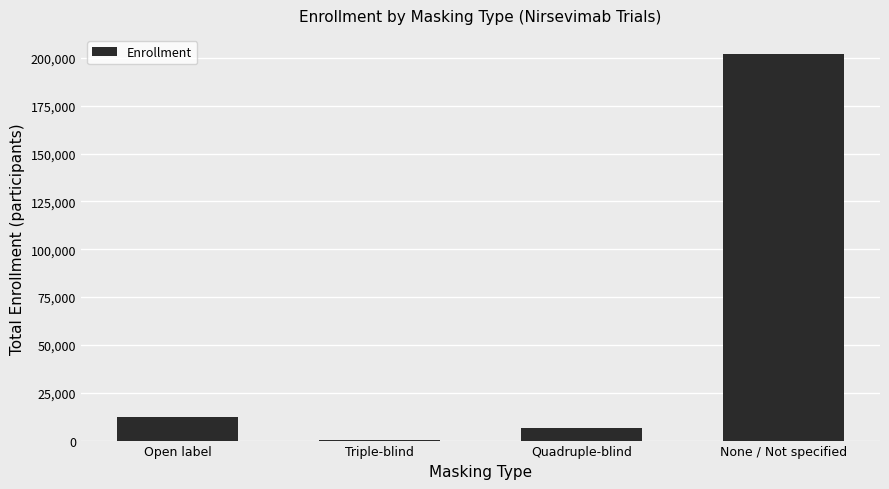

What is the change in value from Open label to Quadruple-blind?

-6138